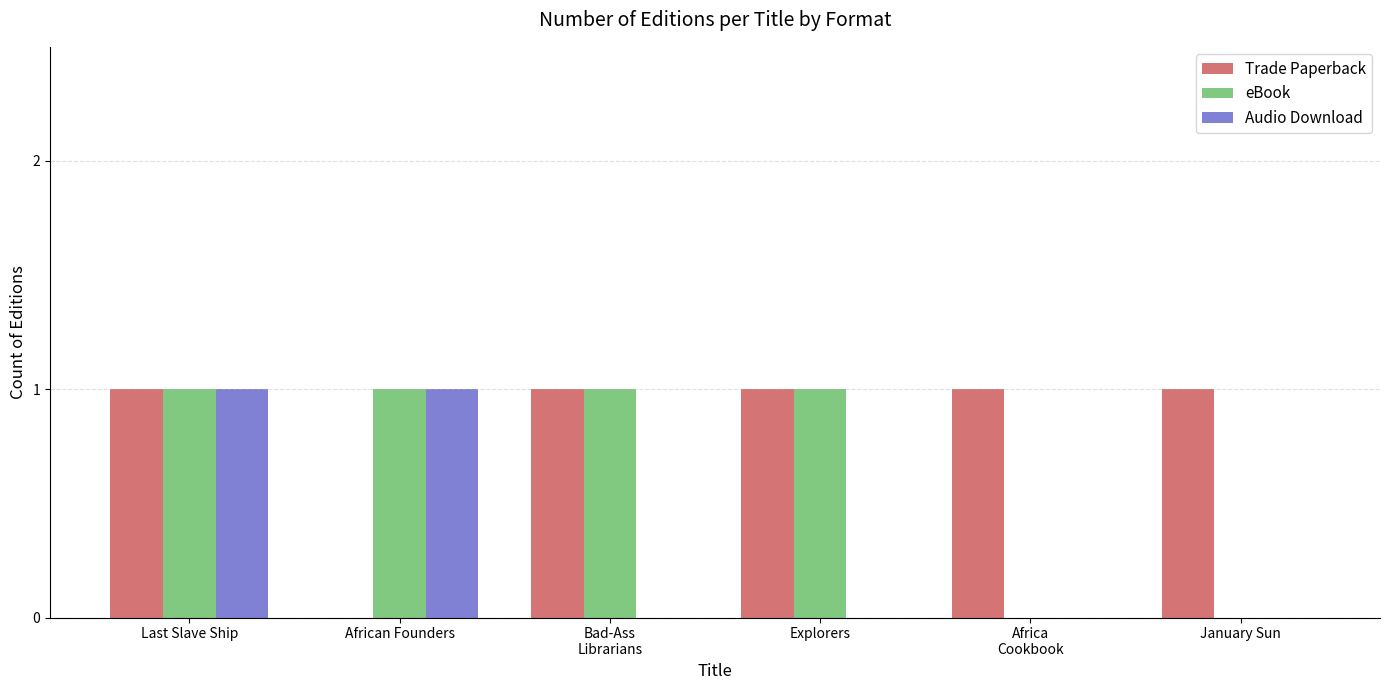

The value of Audio Download at African Founders is 0. True or false?

False